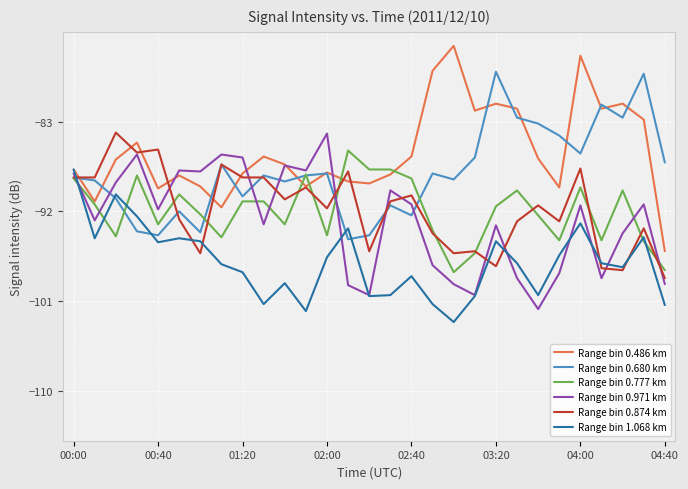

What is the highest value of the Range bin 0.777 km series?

-85.9